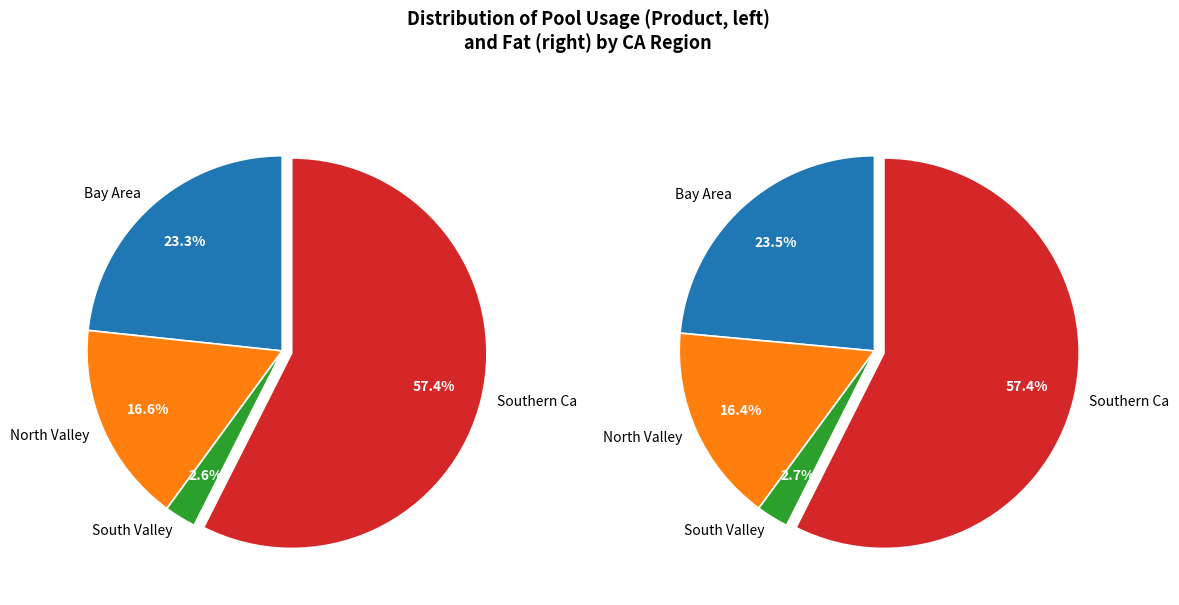

Which series has the largest range (max minus min)?

values_product